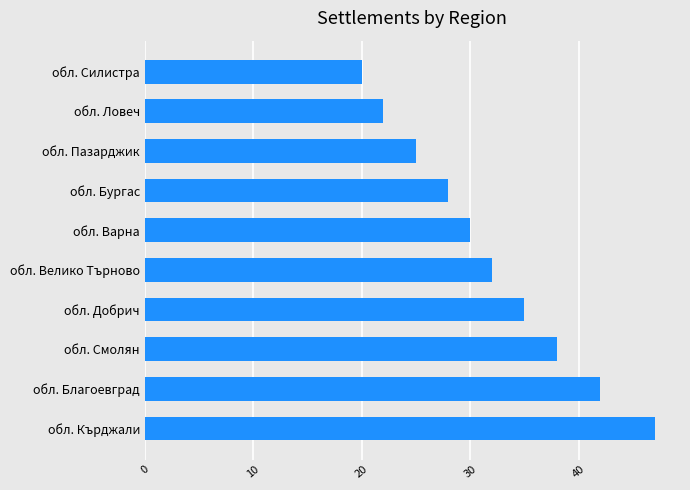

Which label corresponds to the largest value in the chart?

обл. Кърджали